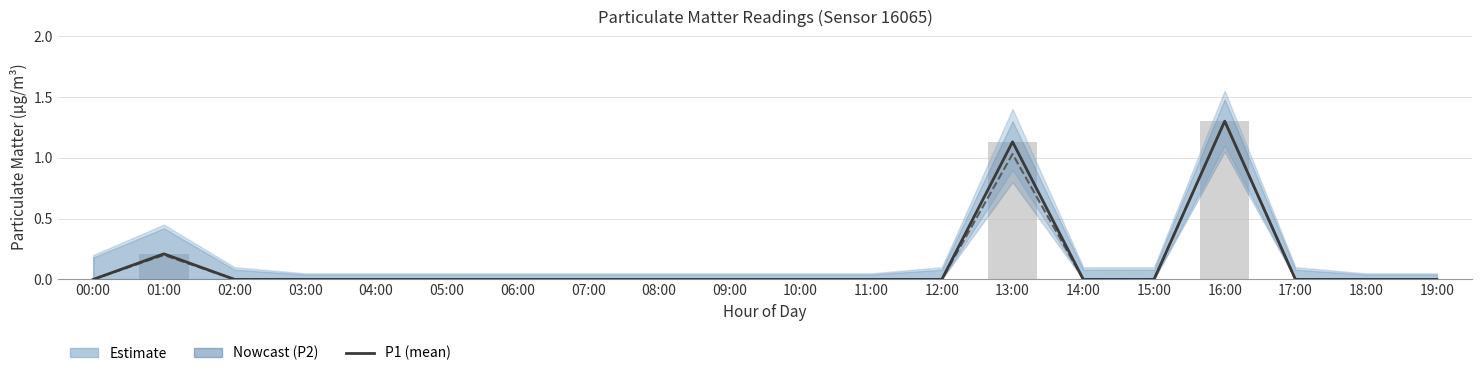

What position from the left is 07:00?

8